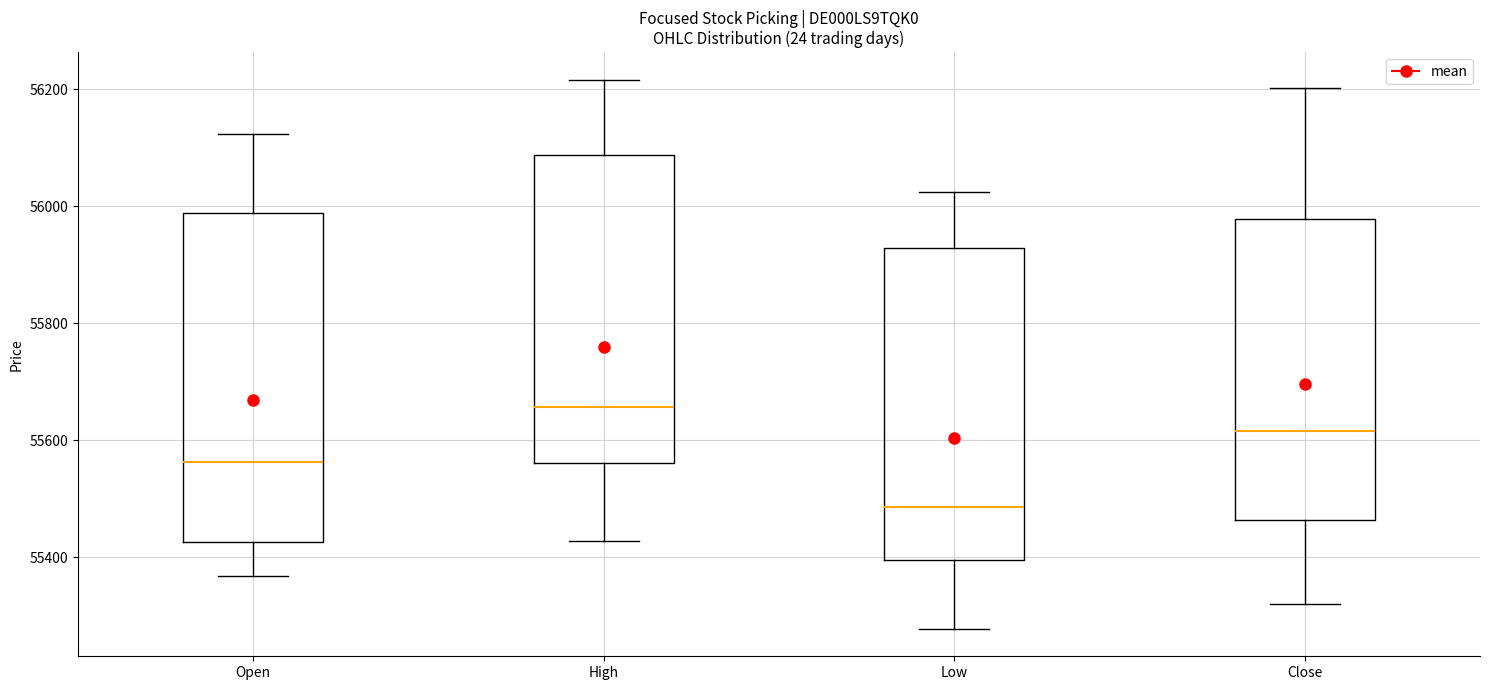

Comparing the boxes themselves (not the whiskers), which one is the tallest?

Open